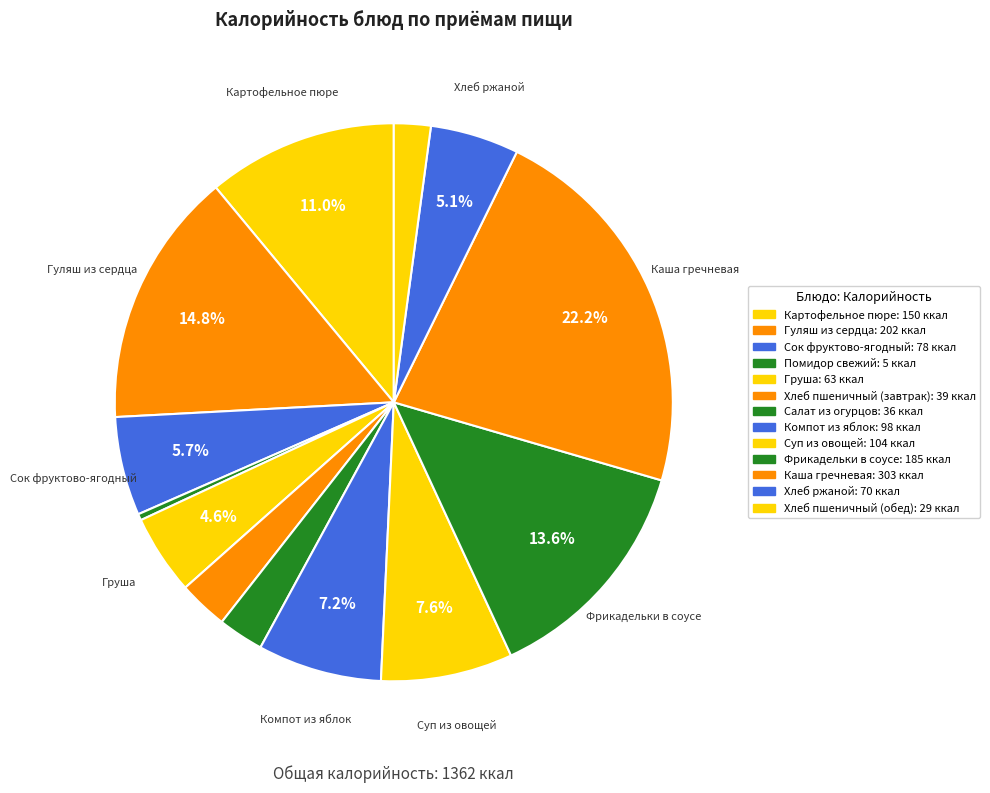

Count the number of slices in the pie.

13